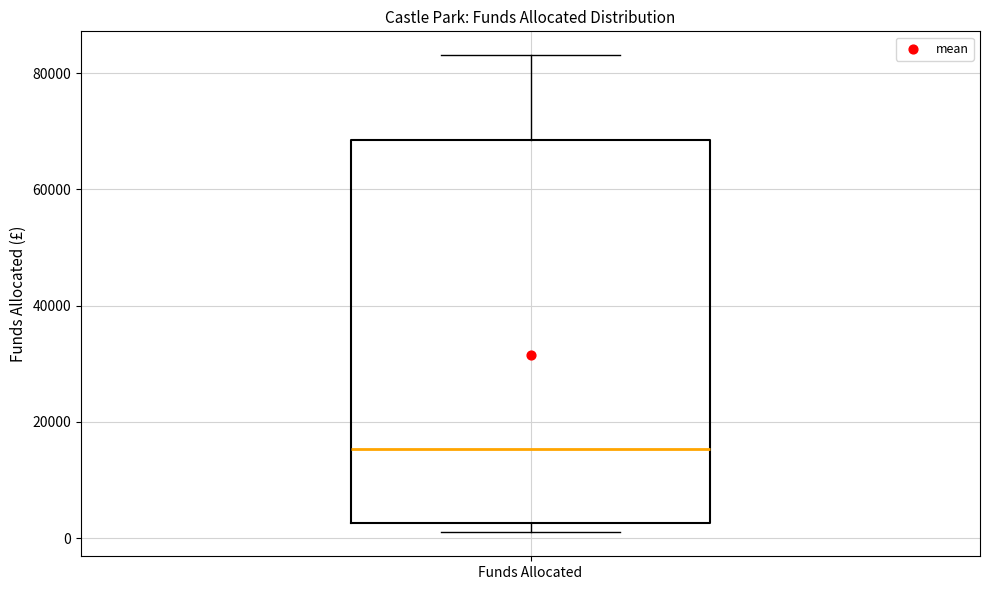

Transcribe this box plot: give where the median line is, the range the box spans, and where the two whiskers end, as read against the y-axis. The values are not printed on the chart, so give them approximately, as read against the axis.

median 16000, box 2000 to 68000, whiskers 0 to 84000